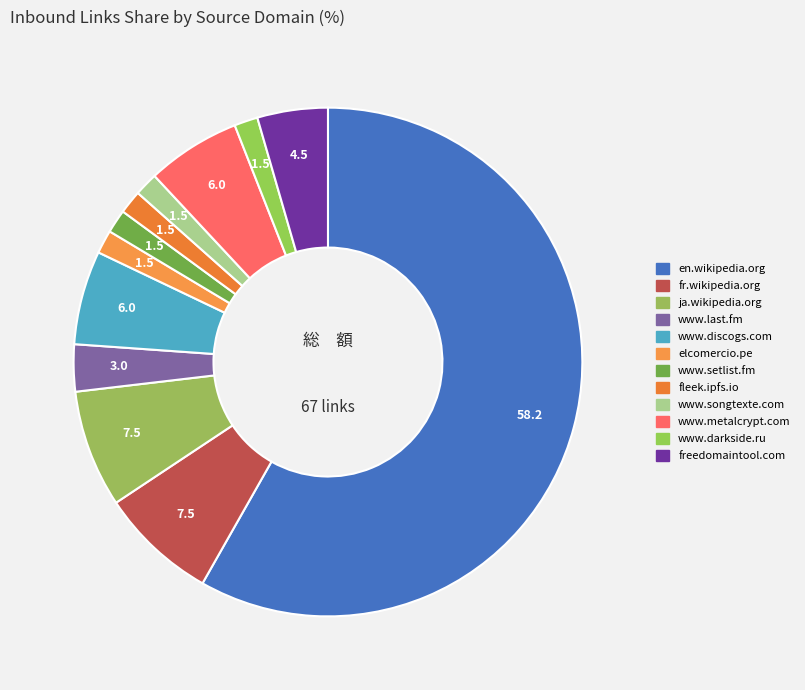

How many slices are in this pie chart?

12